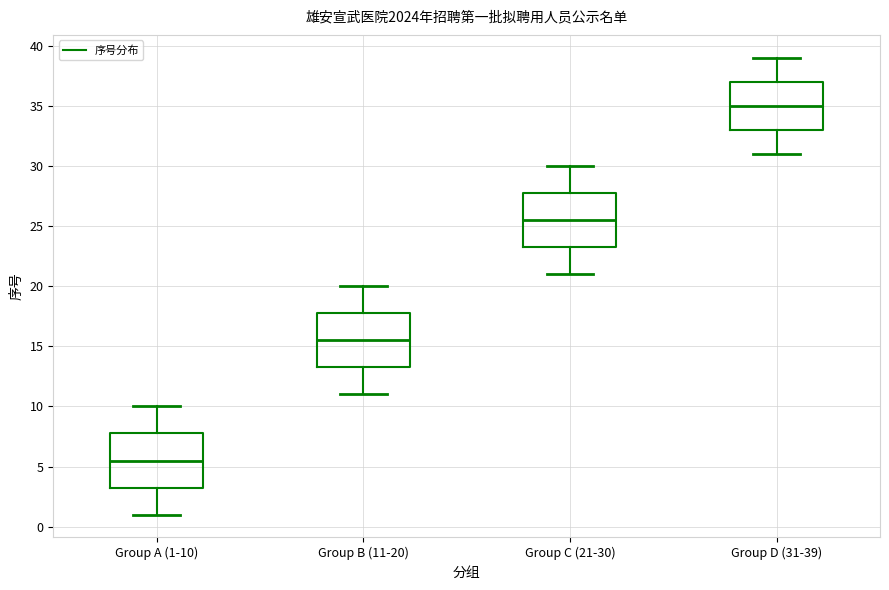

Reading left to right, read every box against the y-axis: the position of its median line, the range the box covers, and the ends of its whiskers. The values are not printed on the chart, so give them approximately, as read against the axis.

Group A (1-10): median 5.5, box 3.5 to 8.0, whiskers 1.0 to 10.0
Group B (11-20): median 15.5, box 13.5 to 18.0, whiskers 11.0 to 20.0
Group C (21-30): median 25.5, box 23.5 to 28.0, whiskers 21.0 to 30.0
Group D (31-39): median 35.0, box 33.0 to 37.0, whiskers 31.0 to 39.0